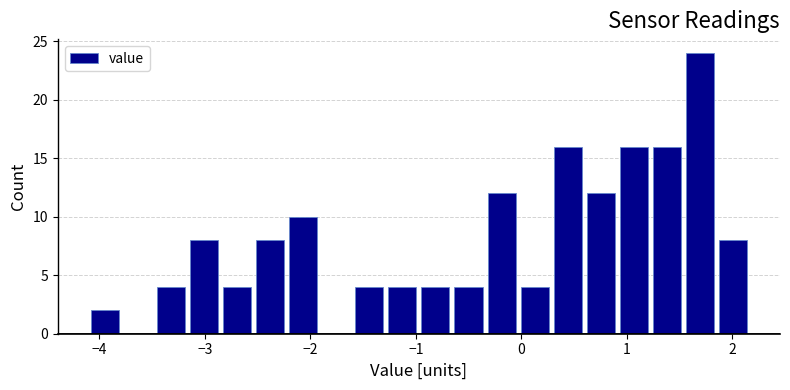

Read against the x-axis, roughly where is the centre of the tallest bar?

1.7